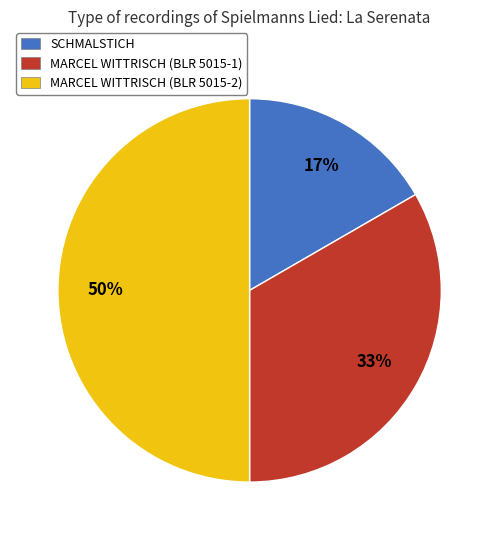

Is the sum of MARCEL WITTRISCH (BLR 5015-2) and MARCEL WITTRISCH (BLR 5015-1) greater than half?

Yes